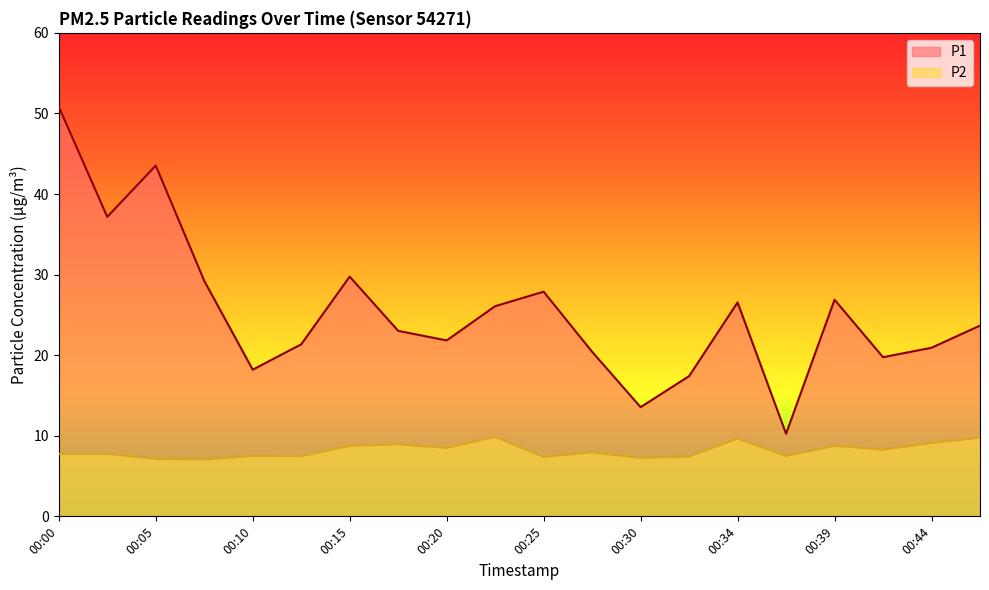

At which category is the sum across all series the highest?

00:00